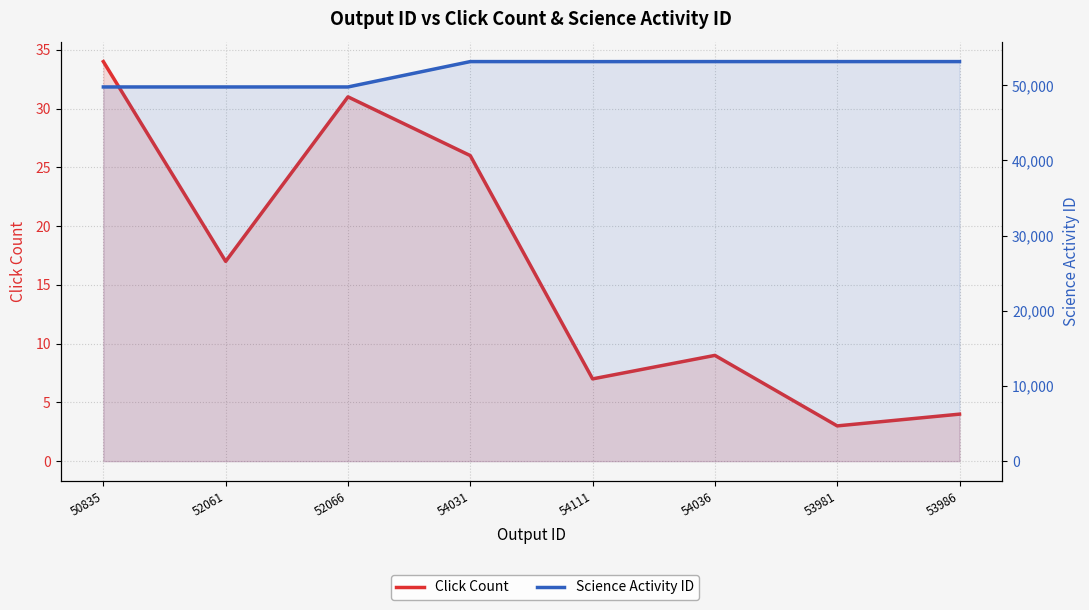

What are all the series names shown in the legend?

Click Count, Science Activity ID